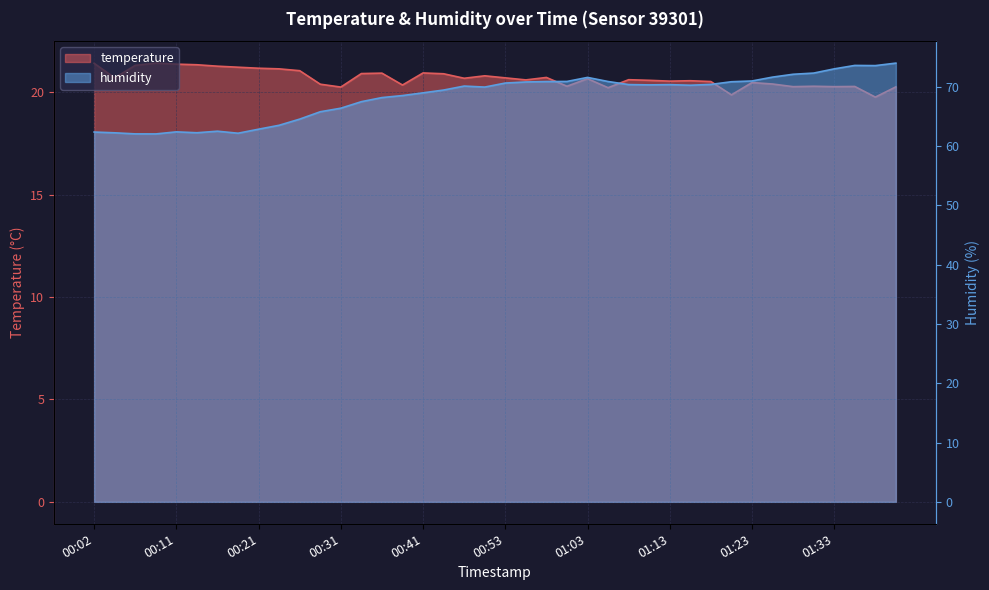

At which label does humidity first exceed 70?

00:48